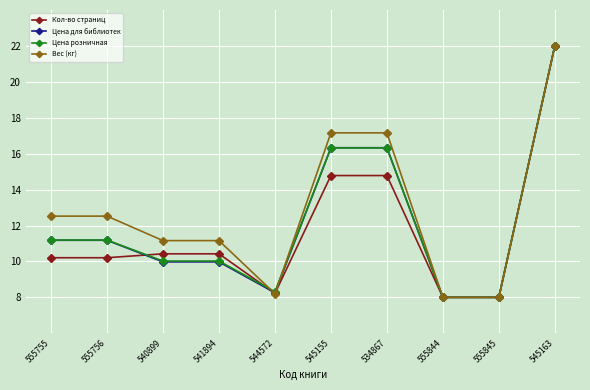

What are all the series names shown in the legend?

Кол-во страниц, Цена для библиотек, Цена розничная, Вес (кг)